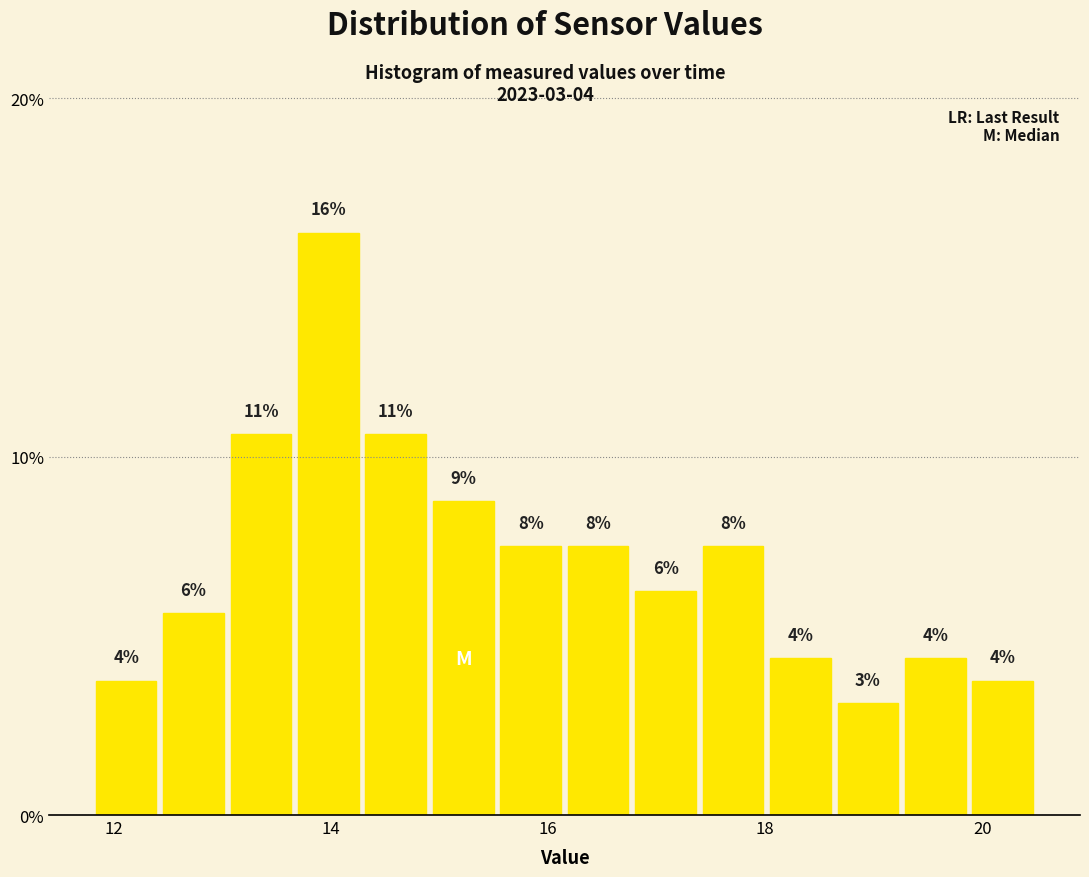

Around what value on the x-axis is the tallest bar? Give the approximate position of its centre, as read against the axis.

14.0